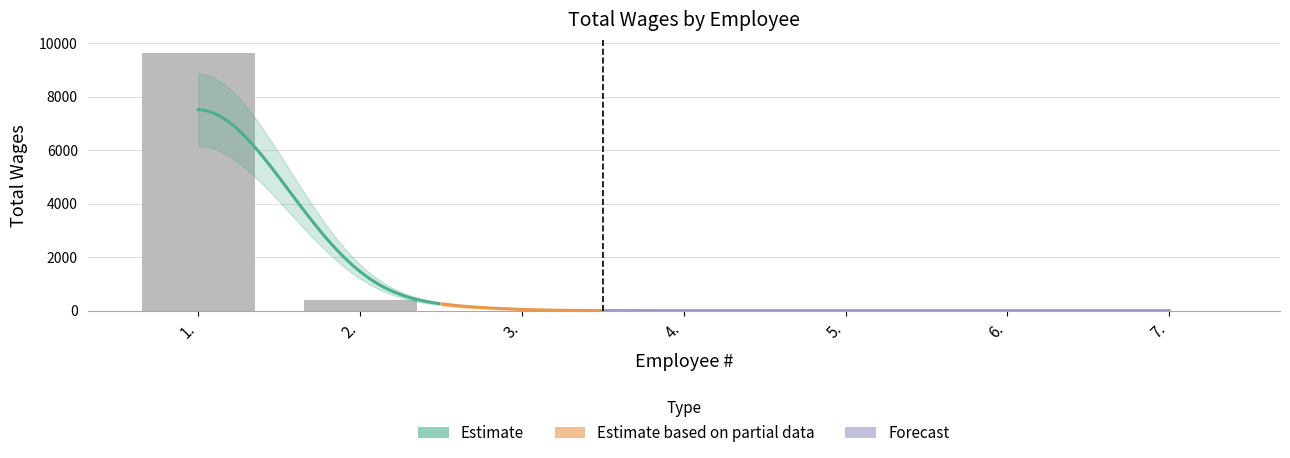

The chart shows a value of 9637 at 1.. True or false?

True